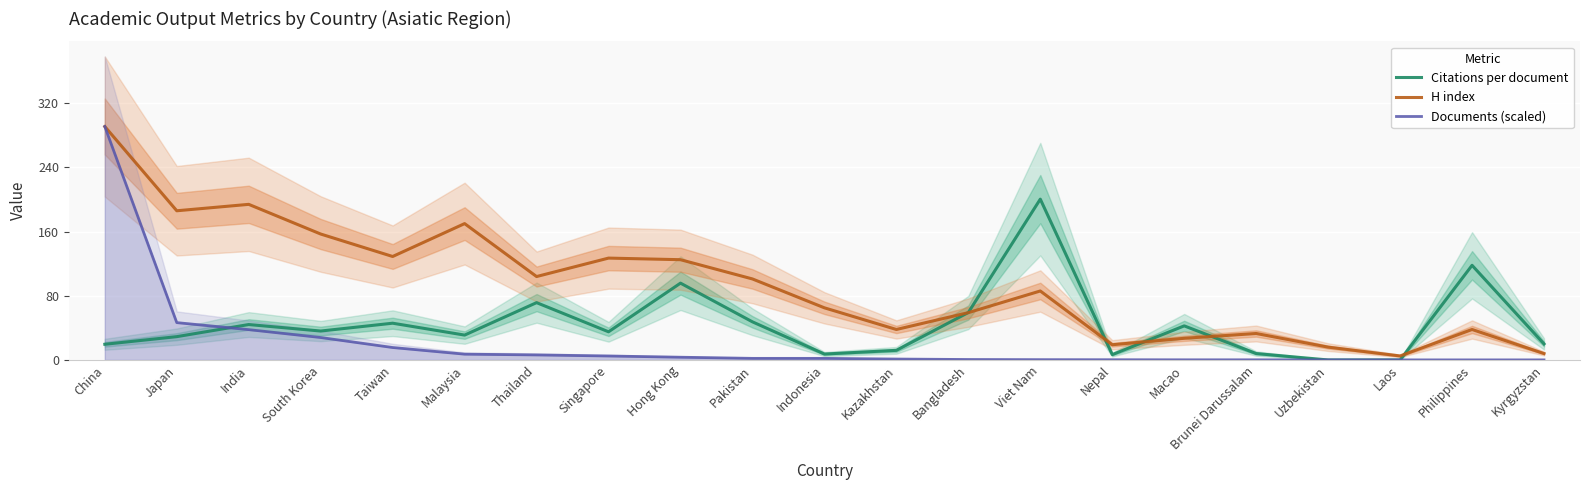

What position from the left is Bangladesh?

13